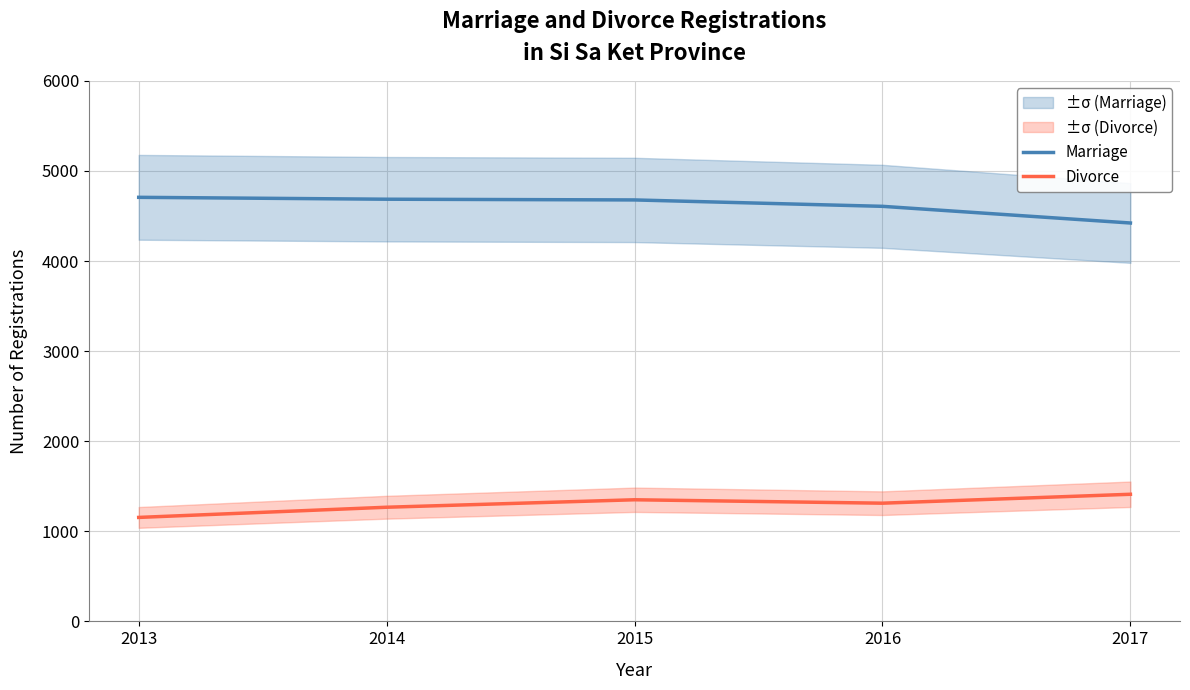

In Divorce, how many points are higher than both neighbors (excluding endpoints)?

1